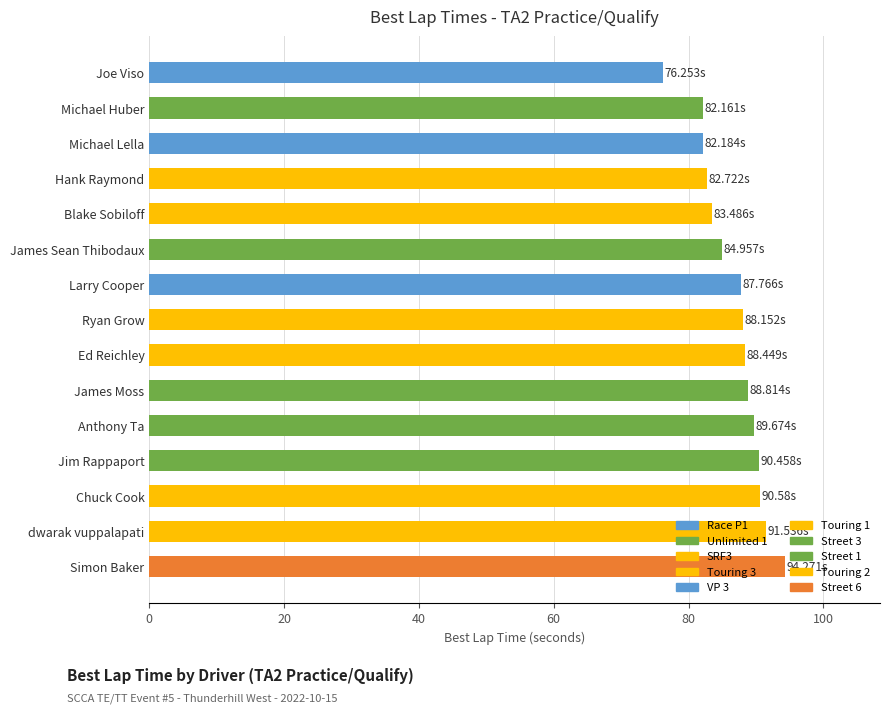

Does the chart contain stacked bars?

No